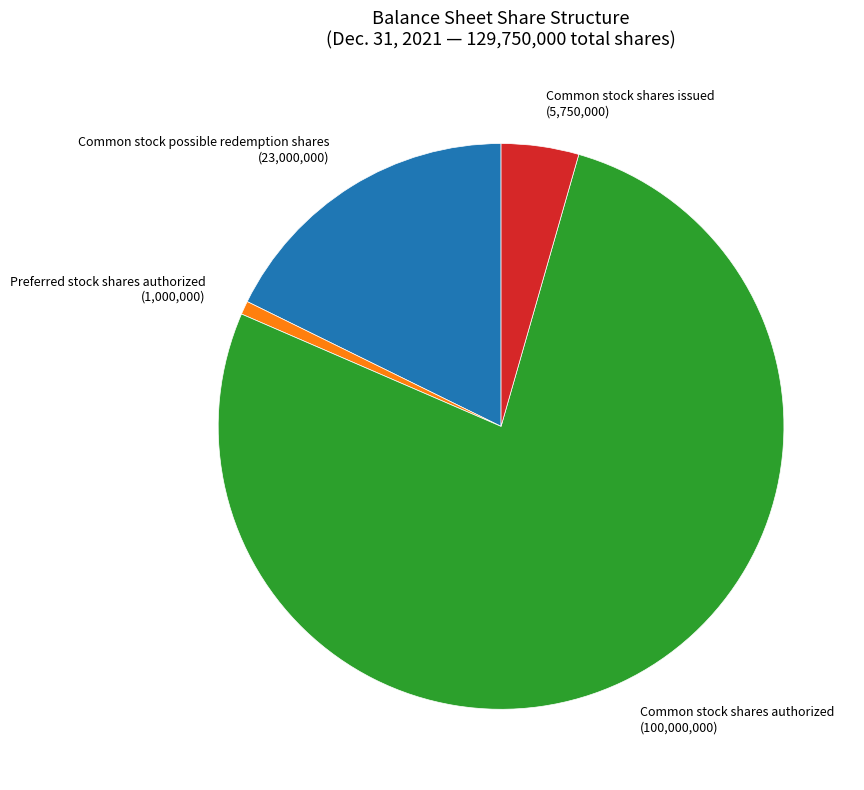

Do Common stock possible redemption shares (23,000,000) and Common stock shares authorized (100,000,000) together represent more than half of the pie?

Yes